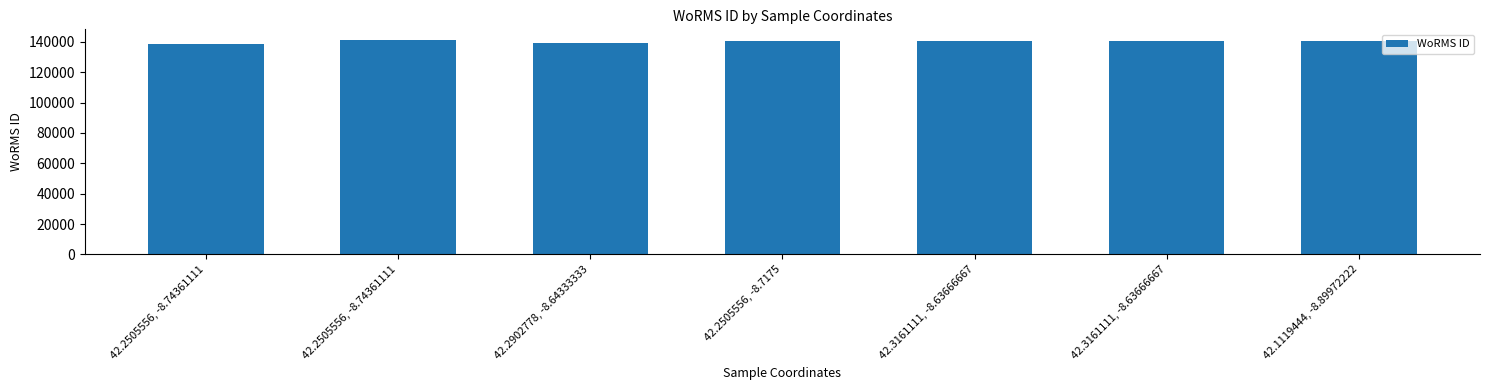

List the labels in order of value, smallest first.

42.2505556, -8.74361111, 42.2902778, -8.64333333, 42.2505556, -8.7175, 42.3161111, -8.63666667, 42.3161111, -8.63666667, 42.1119444, -8.89972222, 42.2505556, -8.74361111